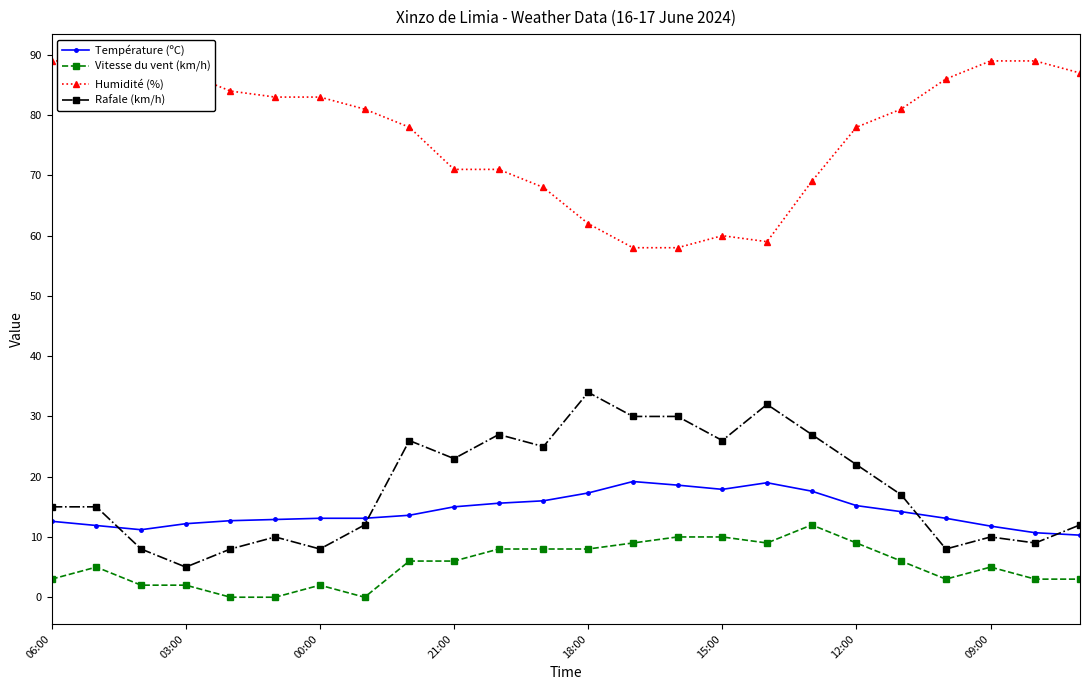

True or false: Rafale (km/h) has more than 1 points higher than both neighbors.

True